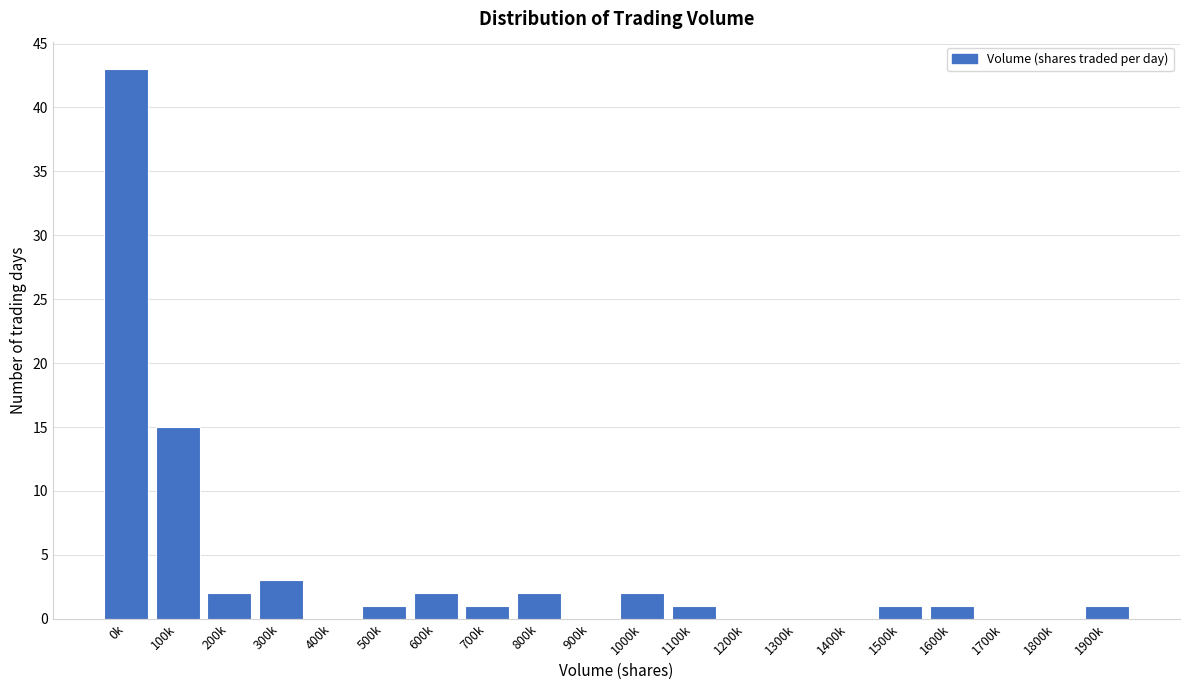

Reading left to right, what are all the values shown in this chart?

0k=43	100k=15	200k=2	300k=3	400k=0	500k=1	600k=2	700k=1	800k=2	900k=0	1000k=2	1100k=1	1200k=0	1300k=0	1400k=0	1500k=1	1600k=1	1700k=0	1800k=0	1900k=1